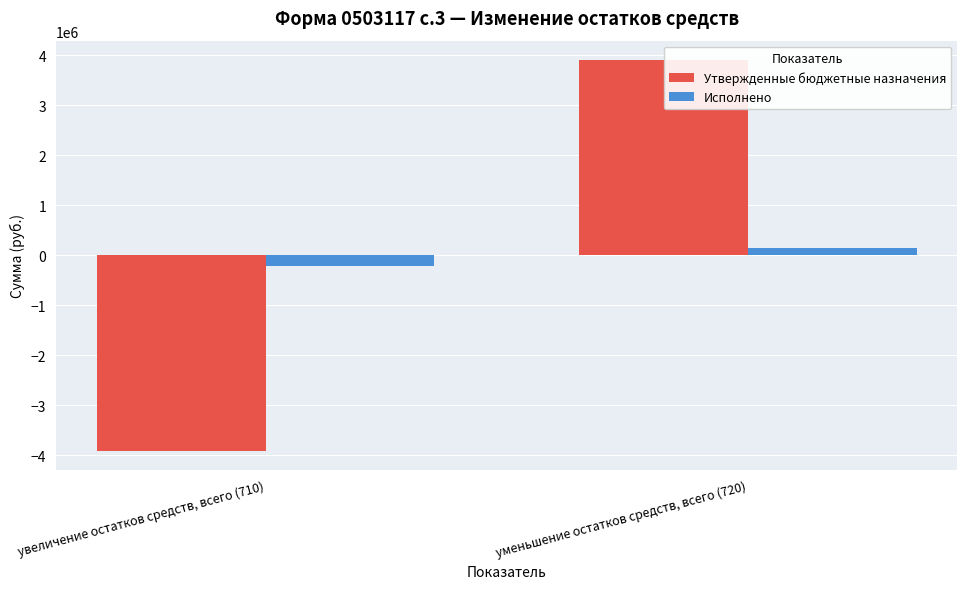

What is the difference between the maximum and minimum values in the Утвержденные бюджетные назначения series?

7804200.0